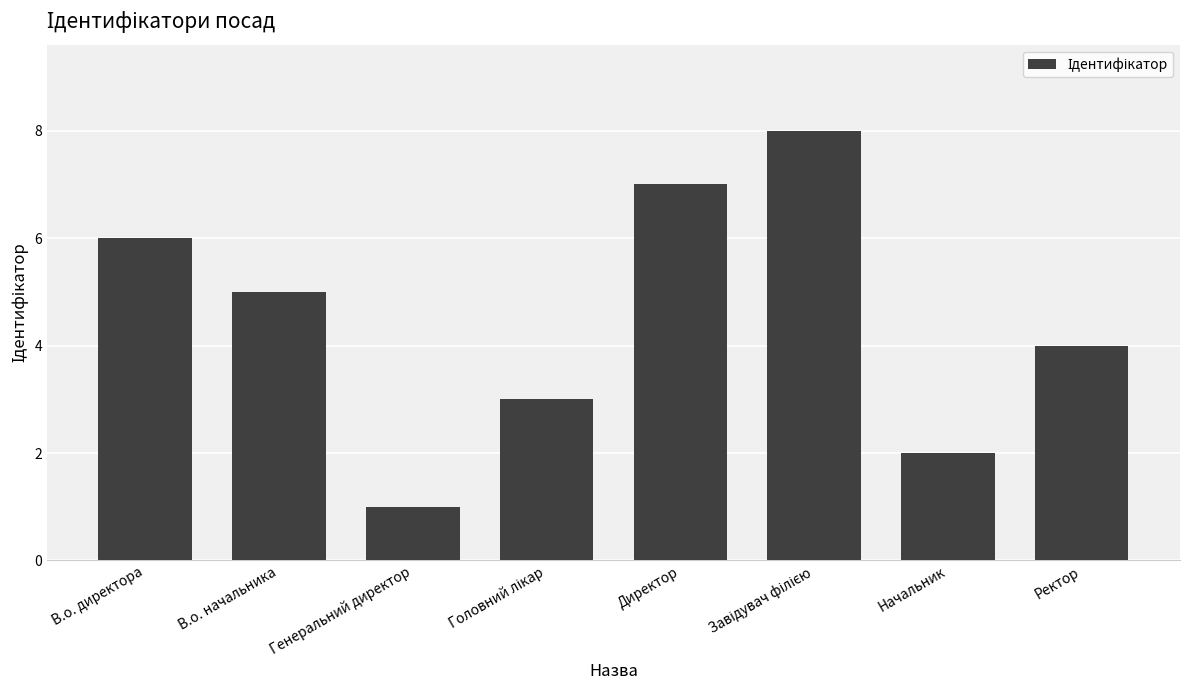

What position from the left is В.о. директора?

1